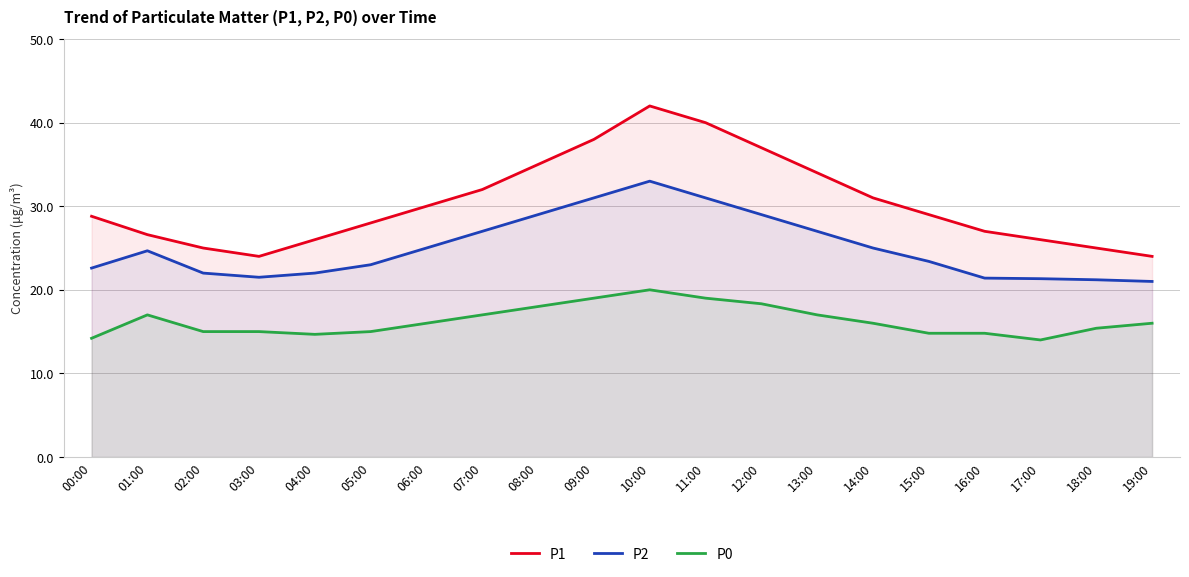

Rank the series by their maximum value, from lowest to highest.

P0, P2, P1